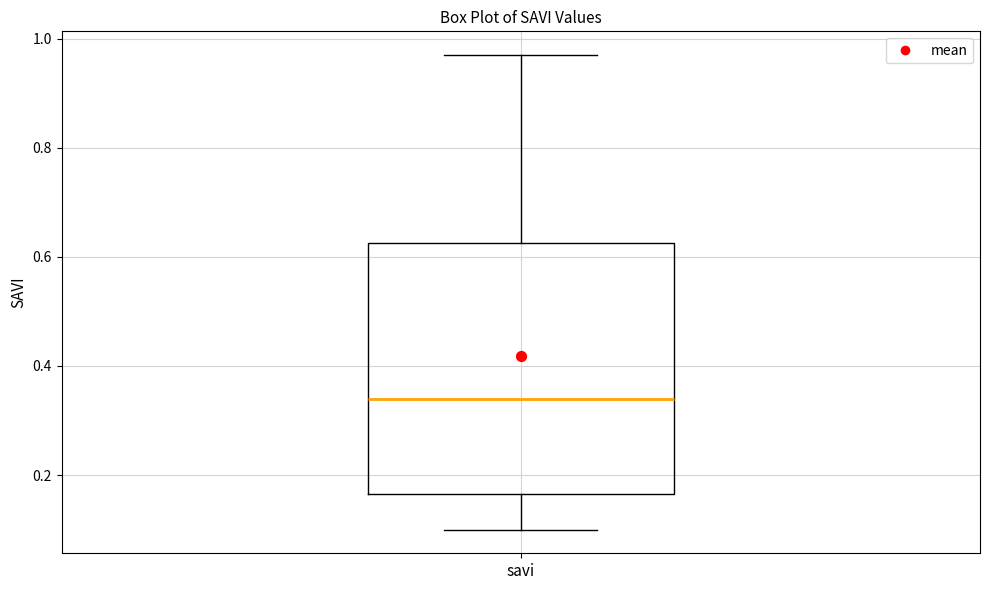

Where does the upper whisker of the box for savi end on the y-axis? The values are not printed on the chart, so give them approximately, as read against the axis.

0.98